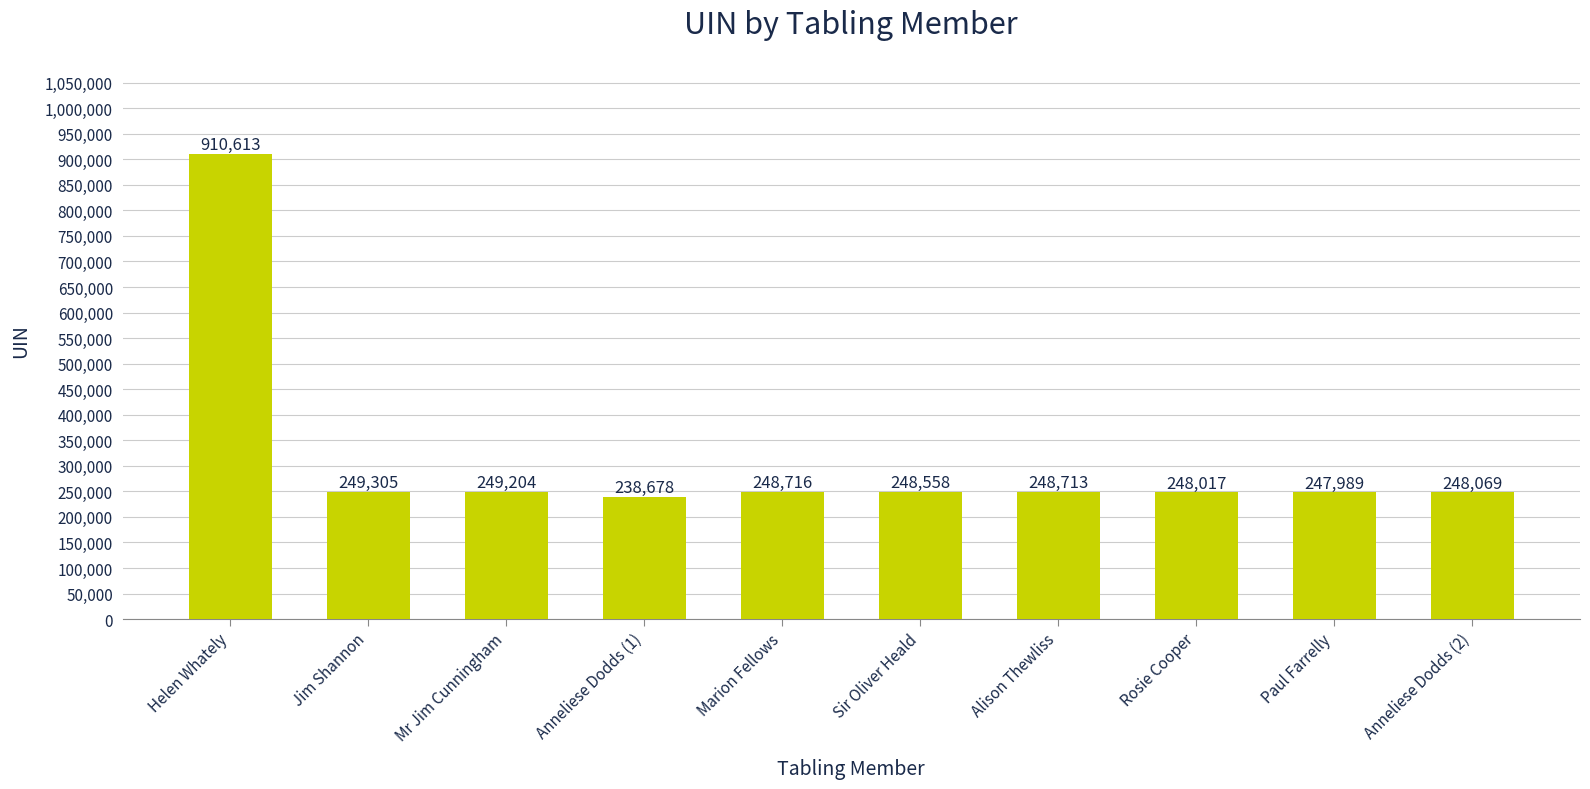

At which category does the chart reach its minimum across all series?

Anneliese Dodds (1)